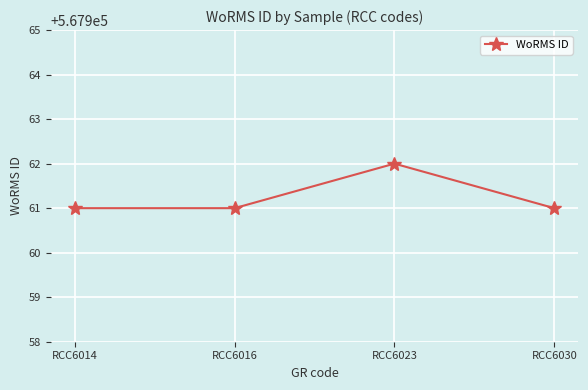

Reading left to right, list all the values displayed in this chart.

567961	567961	567962	567961